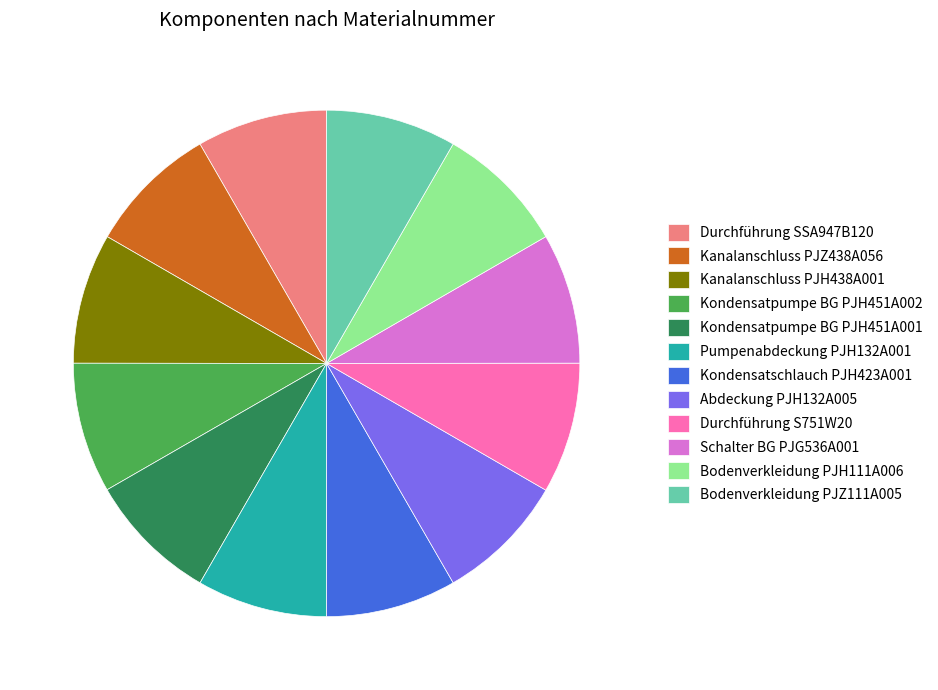

Is the sum of Kondensatpumpe BG PJH451A002 and Durchführung S751W20 greater than half?

No